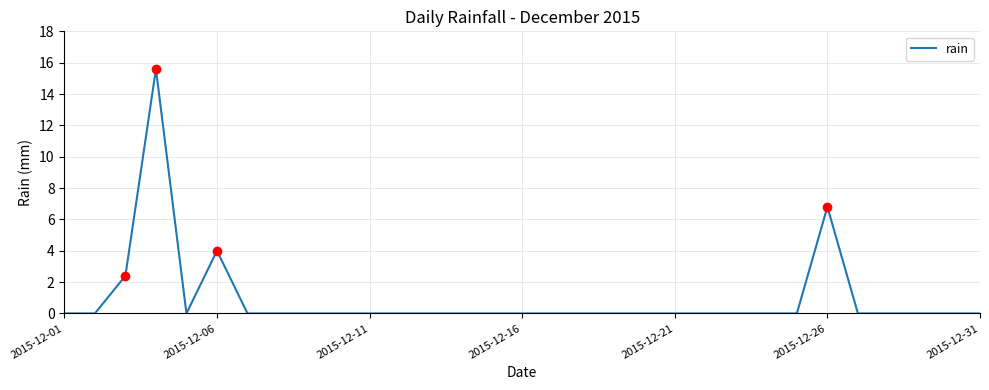

What is the greatest value displayed?

15.6